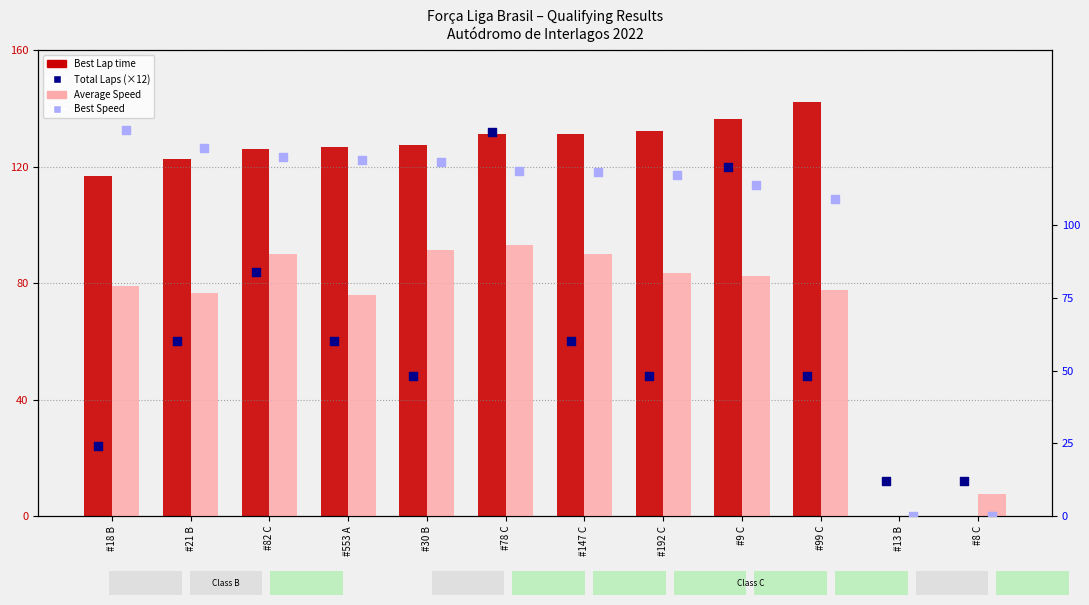

What are all the series names shown in the legend?

Best Lap time, Total Laps (×12), Average Speed, Best Speed